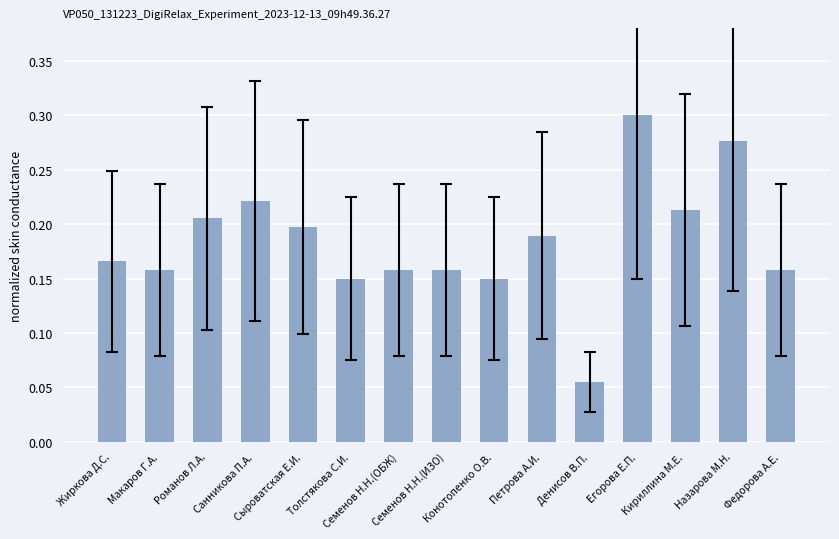

Is it true that the value at Жиркова Д.С. is 0.2?

True